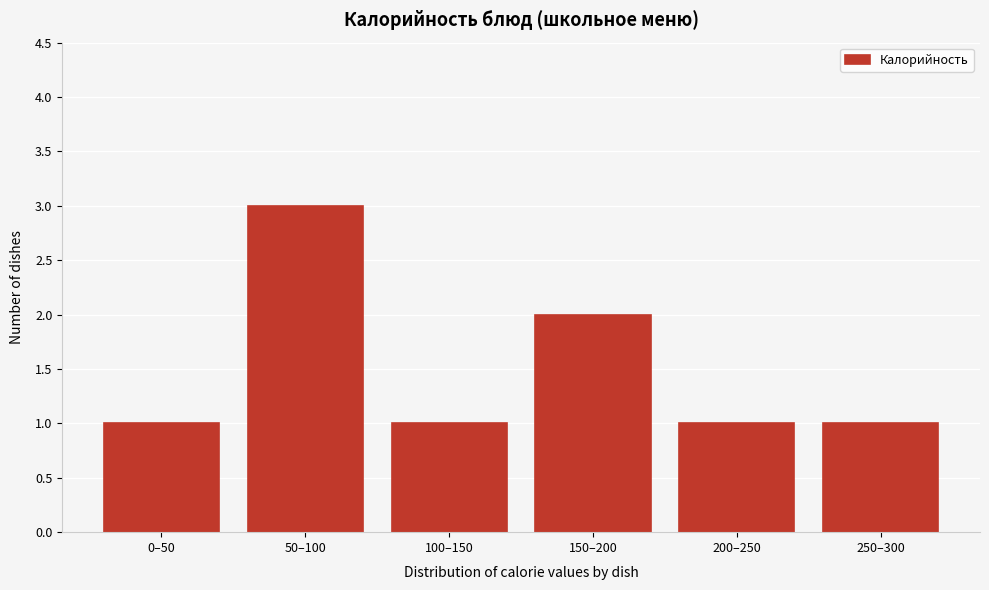

Reading right to left, extract all data points from this chart.

1	1	2	1	3	1